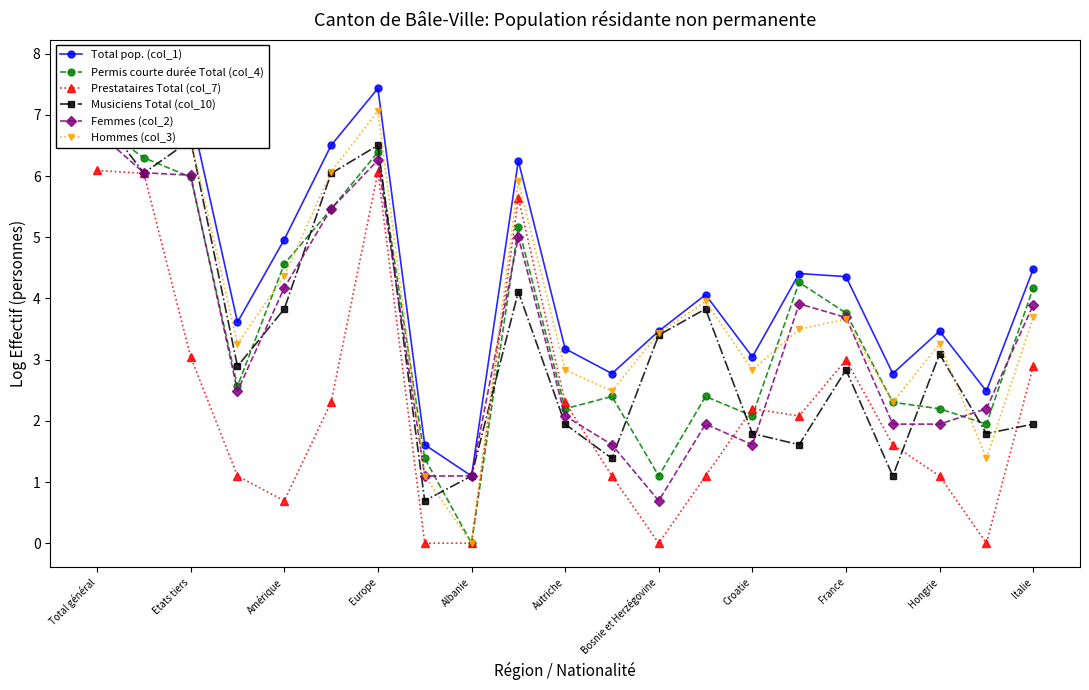

The value of Permis courte durée Total (col_4) at 19 is 2.9. True or false?

False